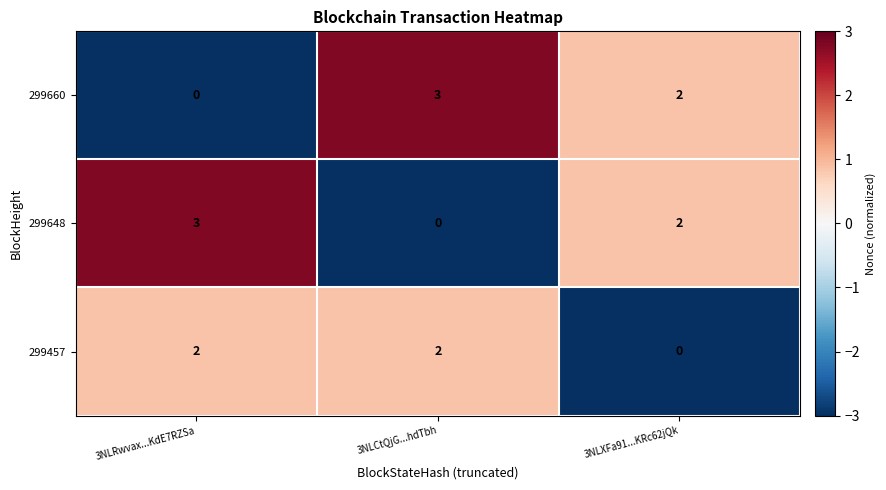

True or false: 299660 has a value of -2 at 3NLRwvax...KdE7RZSa.

False